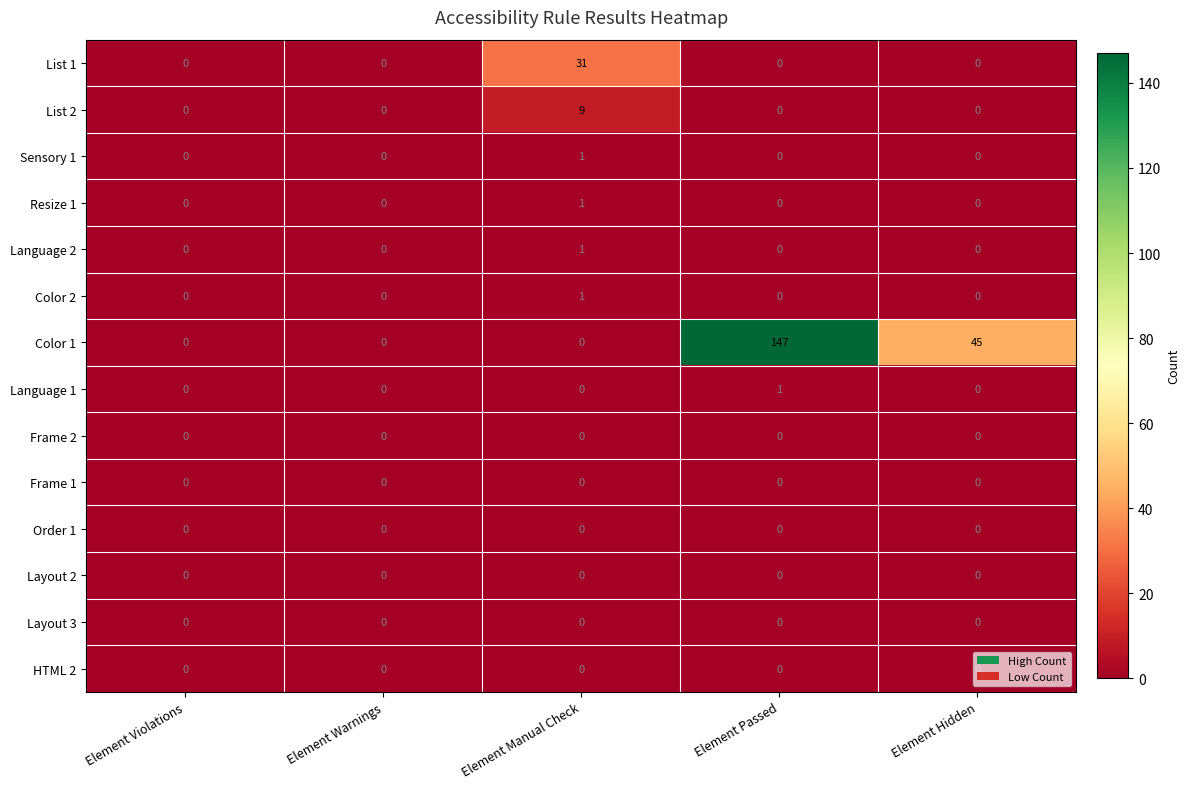

True or false: List 2 has a value of 15 at Element Manual Check.

False